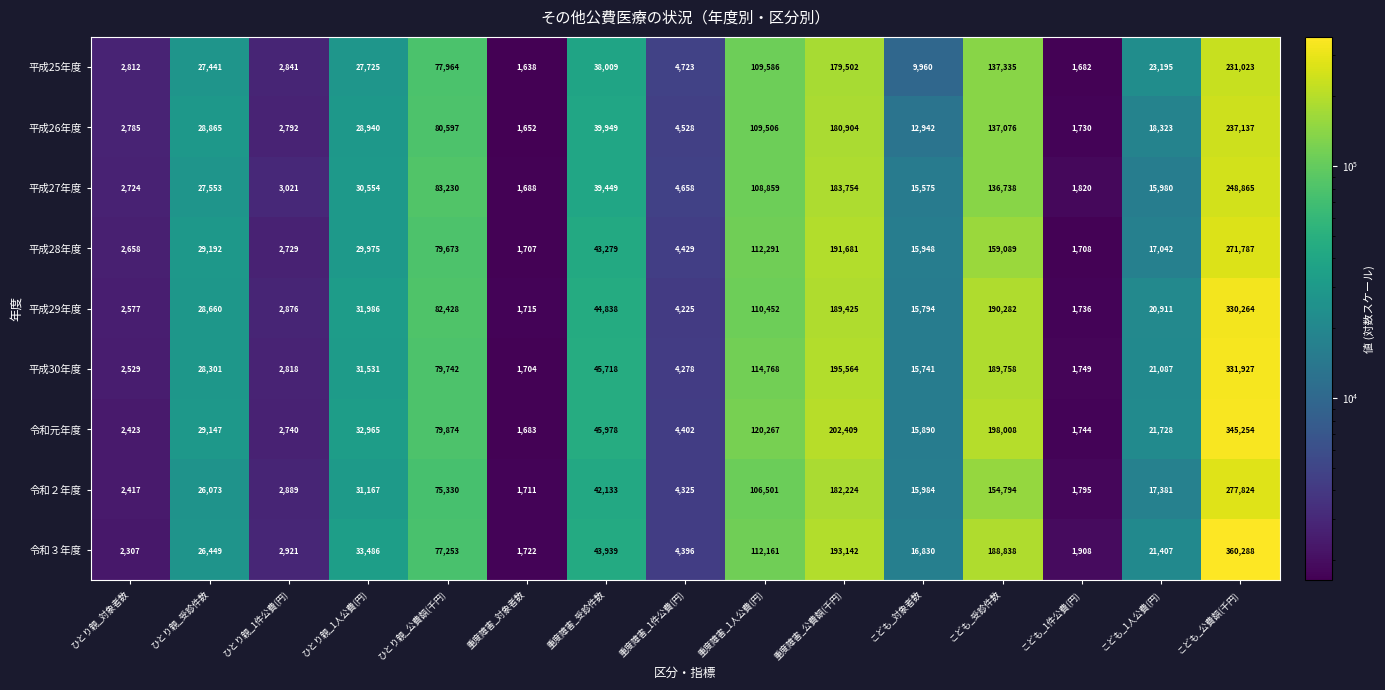

How many distinct data groups are displayed?

9